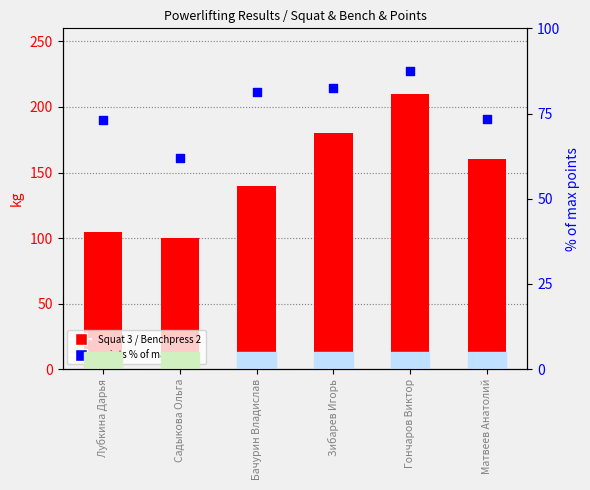

At which category is the sum across all series the highest?

Гончаров Виктор